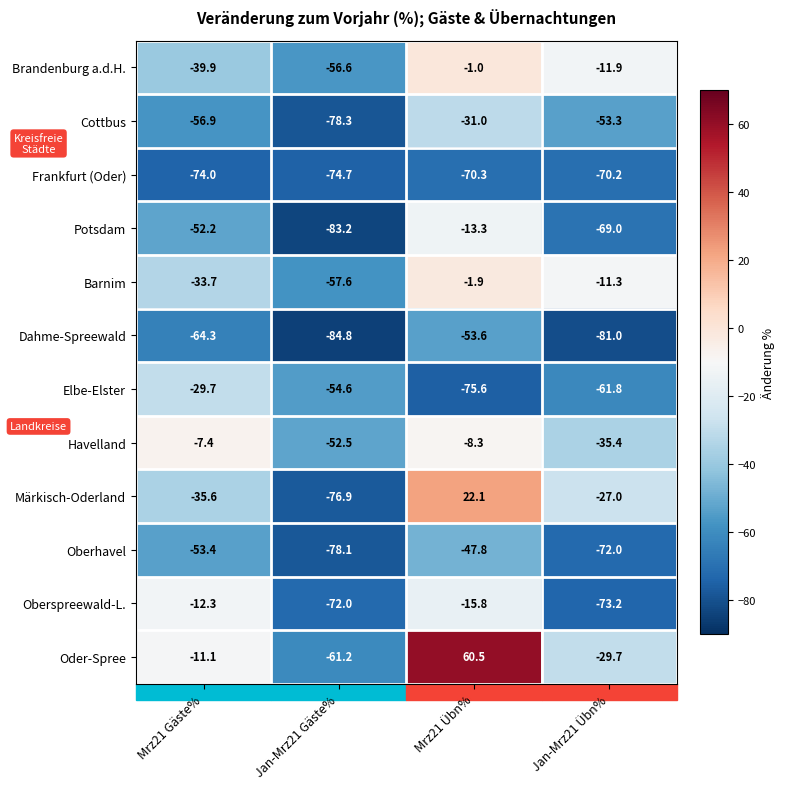

Is the value of Frankfurt (Oder) at Mrz21 Gäste% greater than the value of Barnim at Jan-Mrz21 Übn%?

No